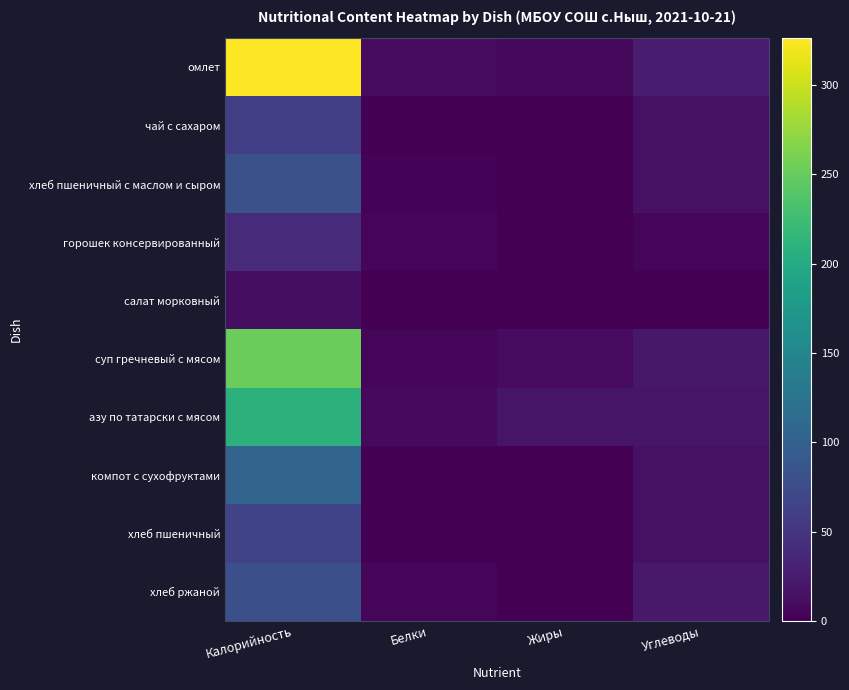

Which series has the largest total across all categories?

омлет